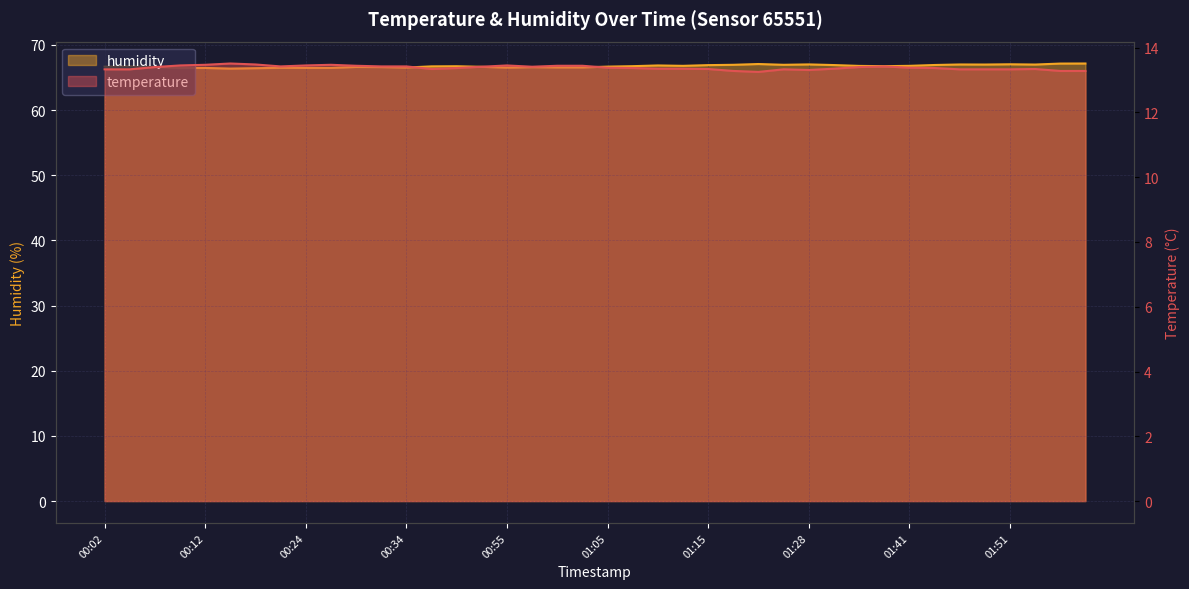

Rank the series by their average value, from highest to lowest.

humidity, temperature